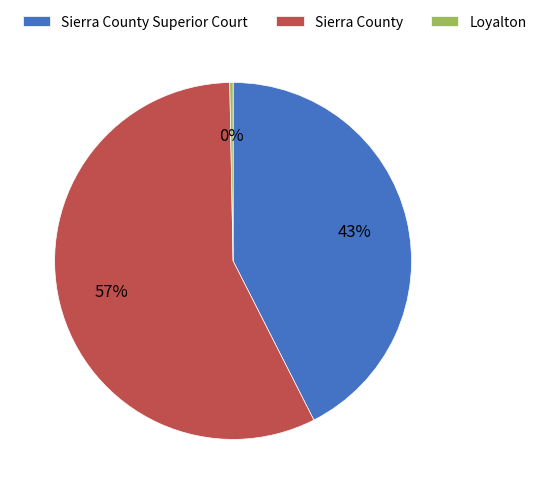

Combined, do Sierra County Superior Court and Sierra County account for over 50%?

Yes